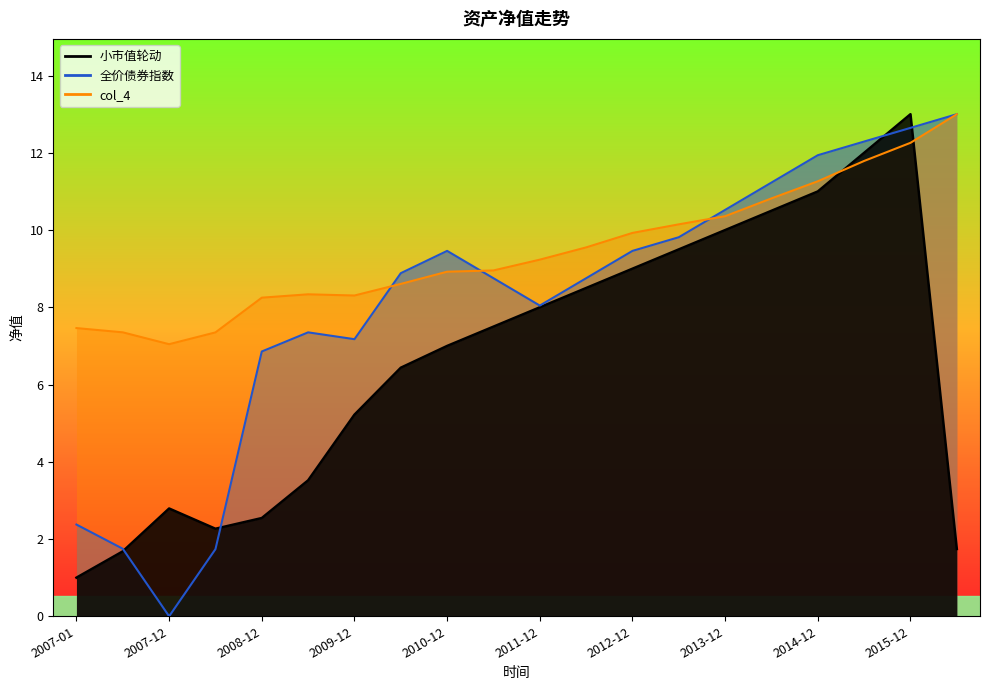

What are all the series names shown in the legend?

小市值轮动, 全价债券指数, col_4